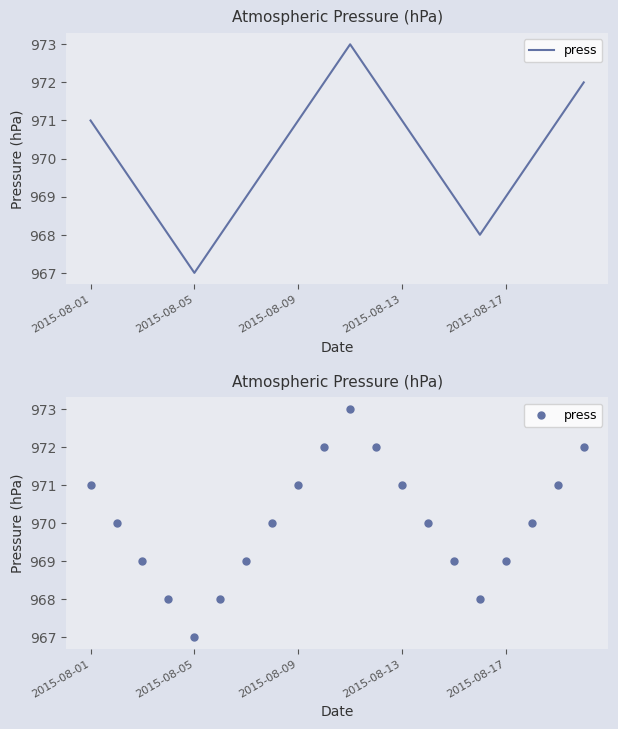

Between 18 and 12, which is larger?

18